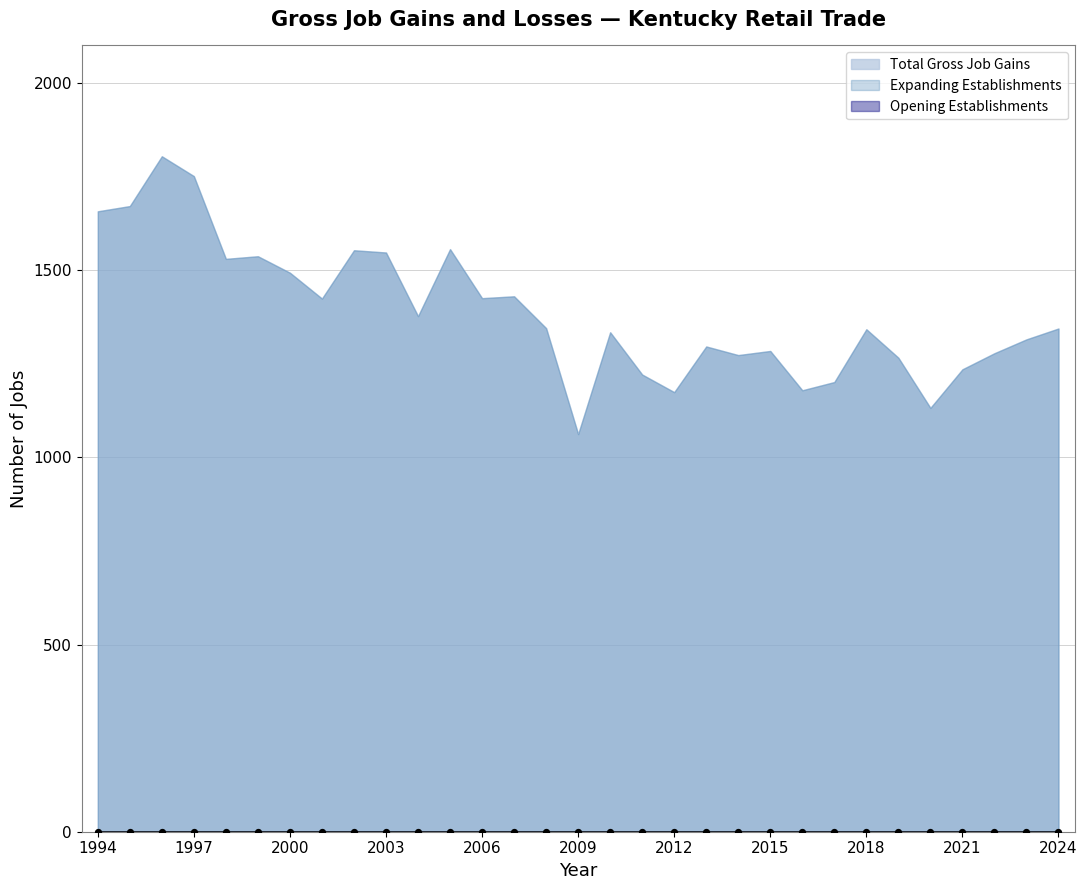

Which series has the widest spread of Y values?

Total Gross Job Gains